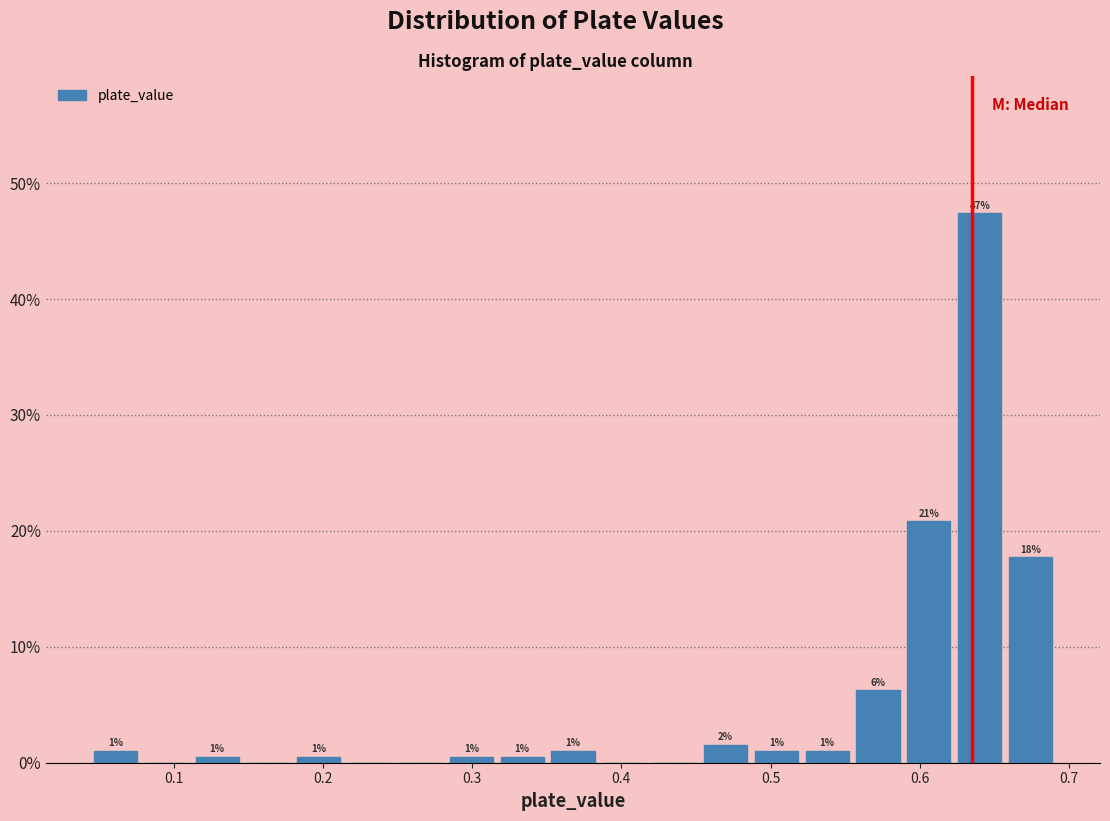

Around what value on the x-axis is the tallest bar? Give the approximate position of its centre, as read against the axis.

0.64